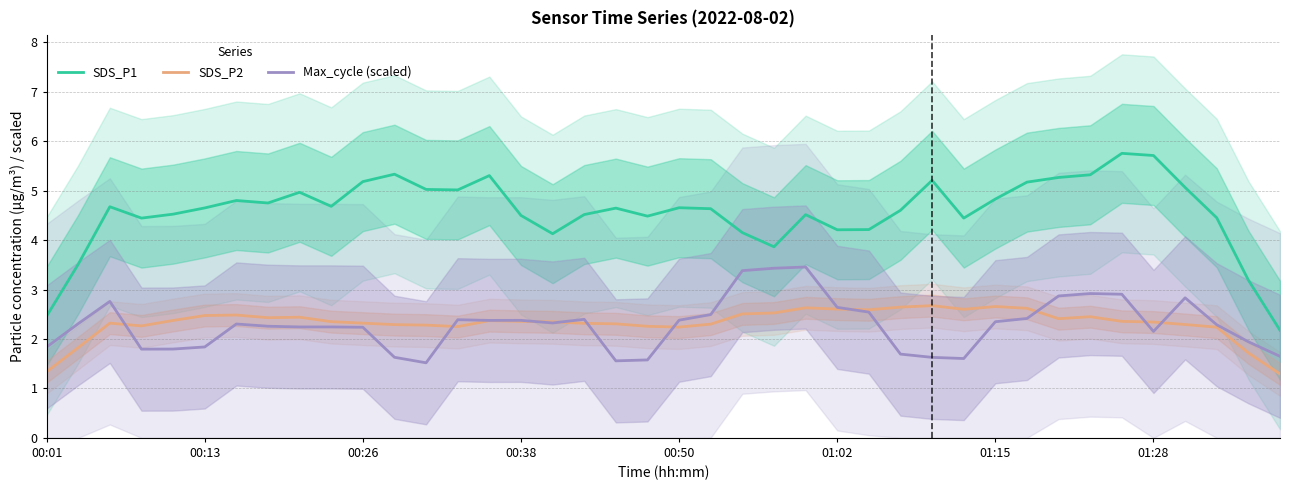

True or false: SDS_P1 and SDS_P2 cross at least once.

False